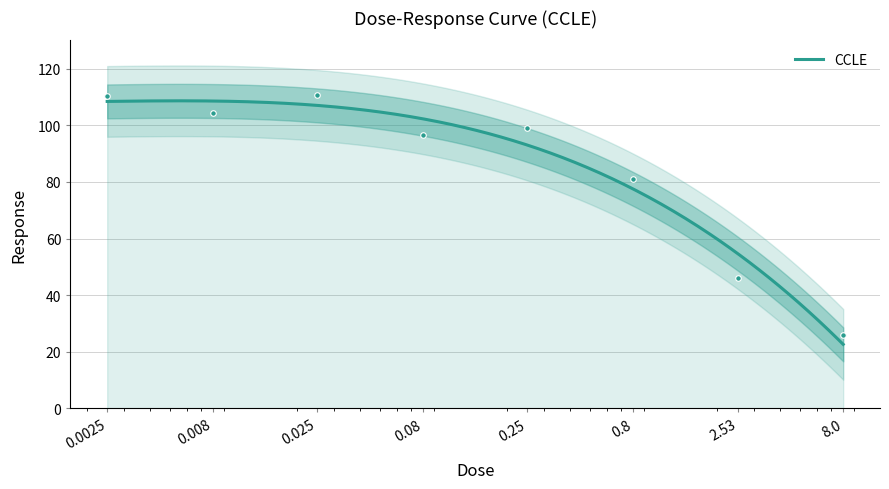

Which category has the highest value across all series?

0.025